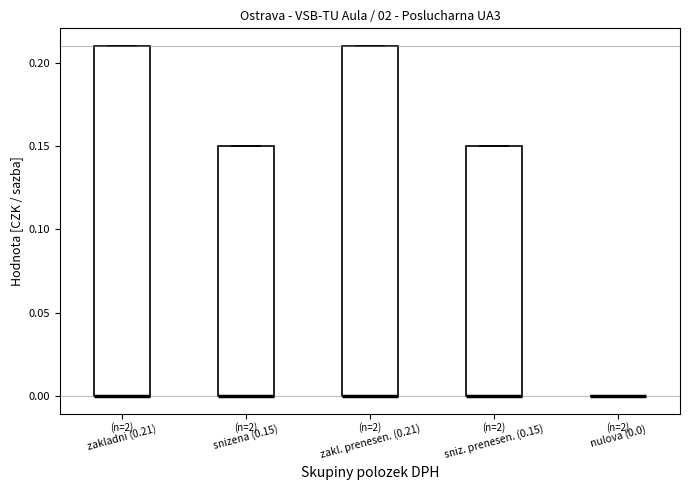

Reading left to right, transcribe this box plot: for each box, give where its median line is, the range the box spans, and where its two whiskers end, as read against the y-axis. The values are not printed on the chart, so give them approximately, as read against the axis.

zakladni (0.21): median 0.00 (drawn on the box's lower edge), box 0.00 to 0.21, whiskers 0.00 to 0.21
snizena (0.15): median 0.00 (drawn on the box's lower edge), box 0.00 to 0.15, whiskers 0.00 to 0.15
zakl. prenesen. (0.21): median 0.00 (drawn on the box's lower edge), box 0.00 to 0.21, whiskers 0.00 to 0.21
sniz. prenesen. (0.15): median 0.00 (drawn on the box's lower edge), box 0.00 to 0.15, whiskers 0.00 to 0.15
nulova (0.0): box collapsed to a line at 0.00, whiskers 0.00 to 0.00